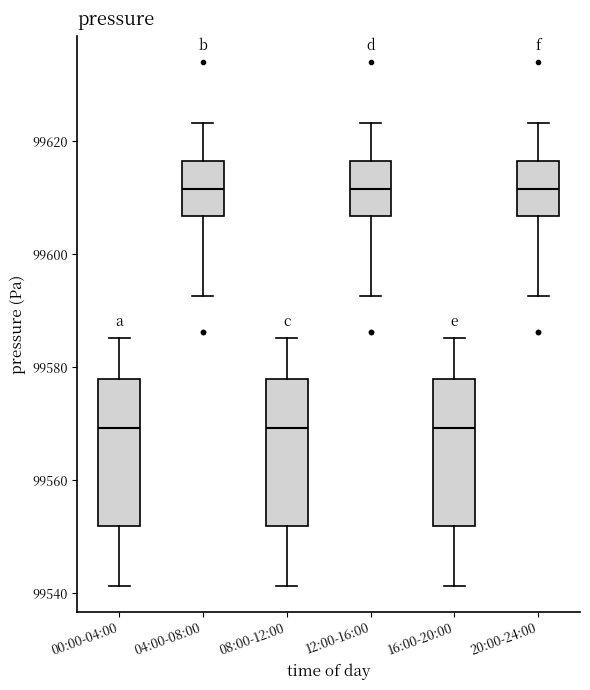

Reading left to right, read every box against the y-axis: the position of its median line, the range the box covers, and the ends of its whiskers. The values are not printed on the chart, so give them approximately, as read against the axis.

00:00-04:00: median 99570, box 99552 to 99578, whiskers 99542 to 99586
04:00-08:00: median 99612, box 99606 to 99616, whiskers 99592 to 99624
08:00-12:00: median 99570, box 99552 to 99578, whiskers 99542 to 99586
12:00-16:00: median 99612, box 99606 to 99616, whiskers 99592 to 99624
16:00-20:00: median 99570, box 99552 to 99578, whiskers 99542 to 99586
20:00-24:00: median 99612, box 99606 to 99616, whiskers 99592 to 99624